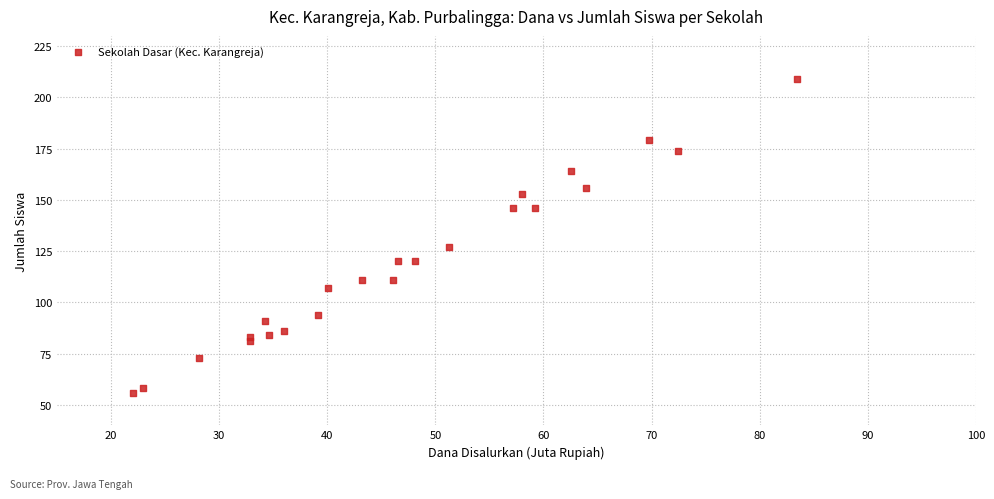

What is the range of Y values (max minus min)?

153